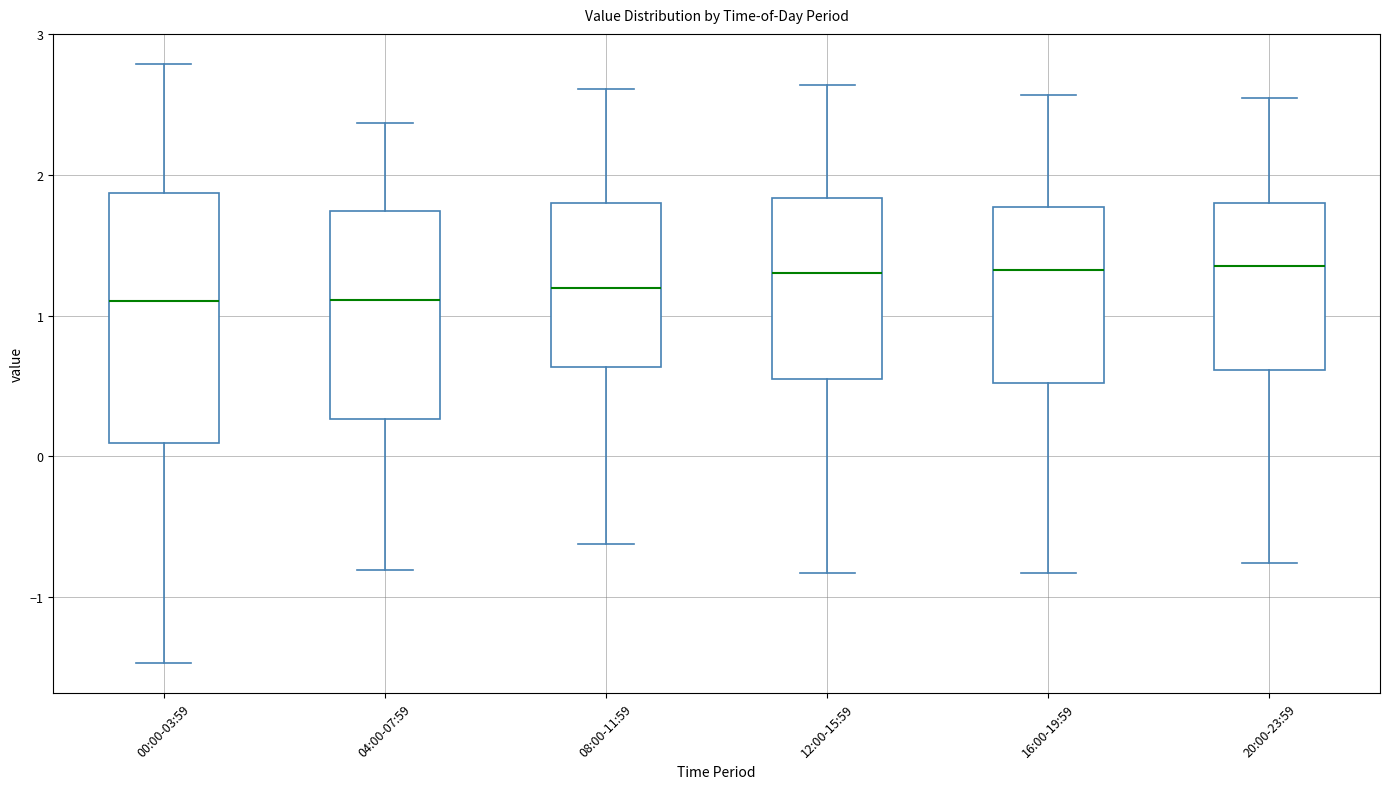

Comparing the boxes themselves (not the whiskers), which one is the tallest?

00:00-03:59